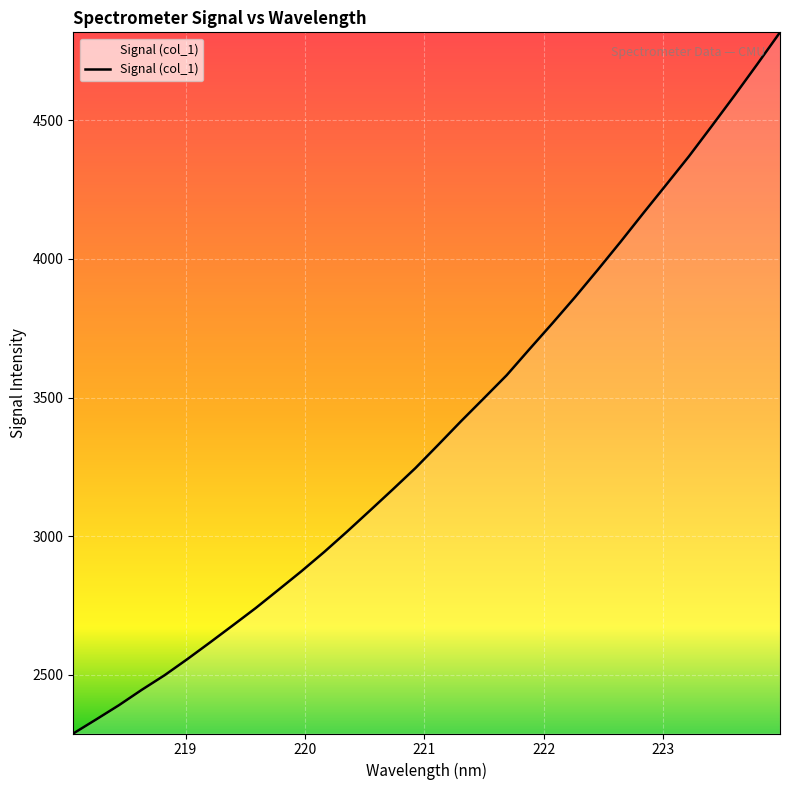

What is the maximum value shown in the chart?

4817.2